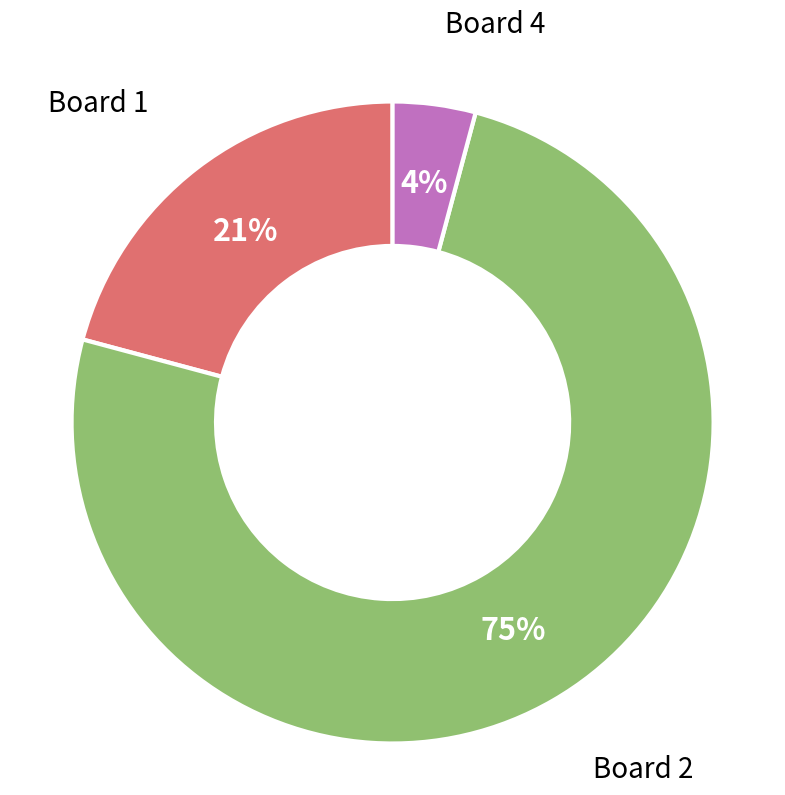

Which category has the smallest portion of the pie?

Board 4